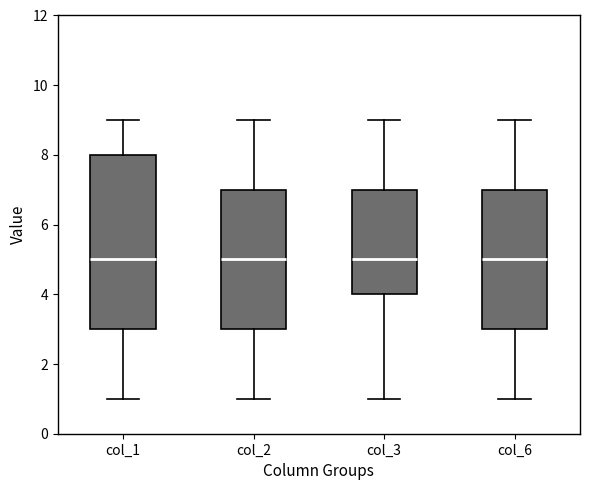

Reading left to right, read every box against the y-axis: the position of its median line, the range the box covers, and the ends of its whiskers. The values are not printed on the chart, so give them approximately, as read against the axis.

col_1: median 5, box 3 to 8, whiskers 1 to 9
col_2: median 5, box 3 to 7, whiskers 1 to 9
col_3: median 5, box 4 to 7, whiskers 1 to 9
col_6: median 5, box 3 to 7, whiskers 1 to 9